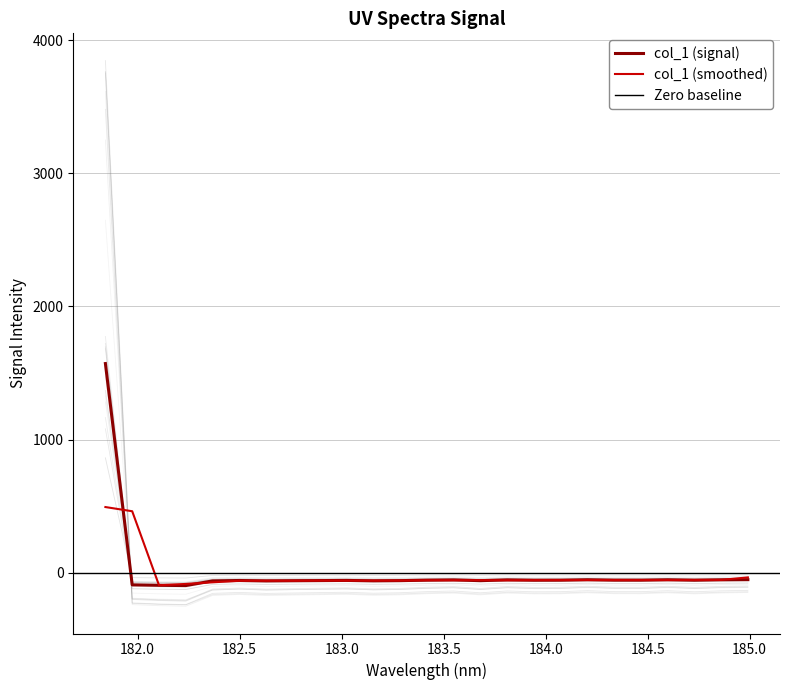

What is the maximum value for col_1 (smoothed)?

493.3